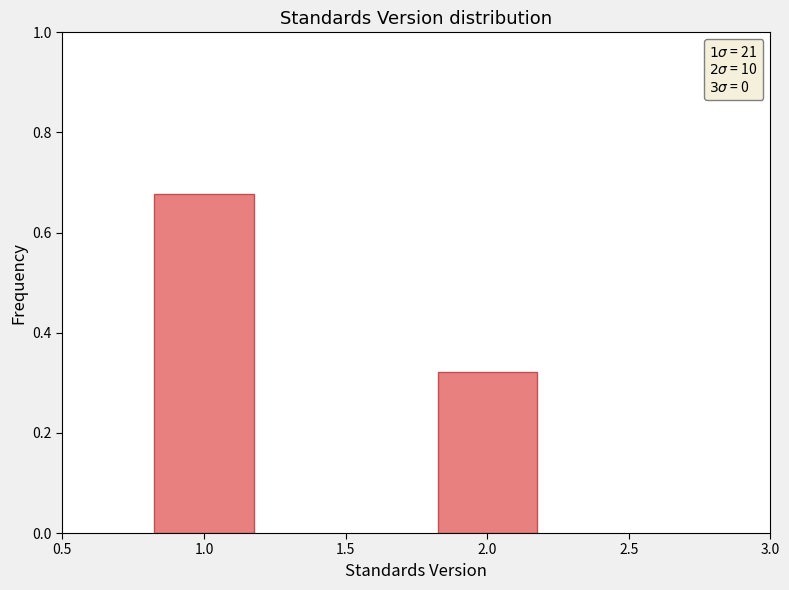

What position from the left is 1.0?

1